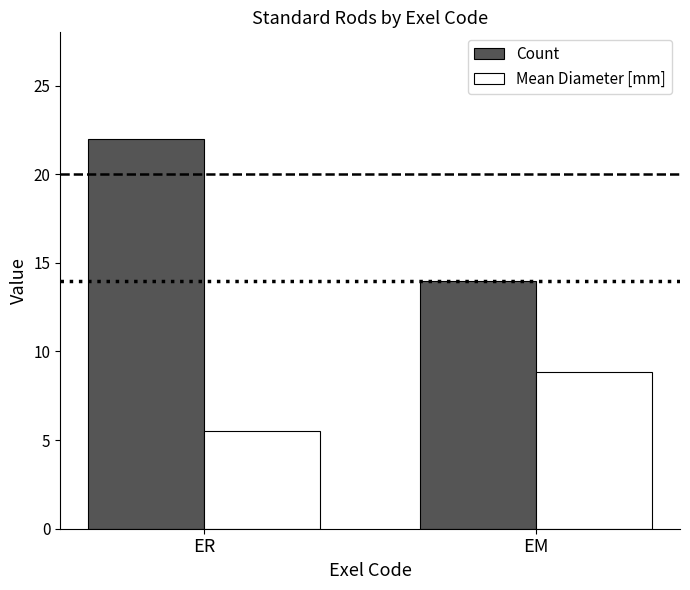

Which series has the largest total across all categories?

Count